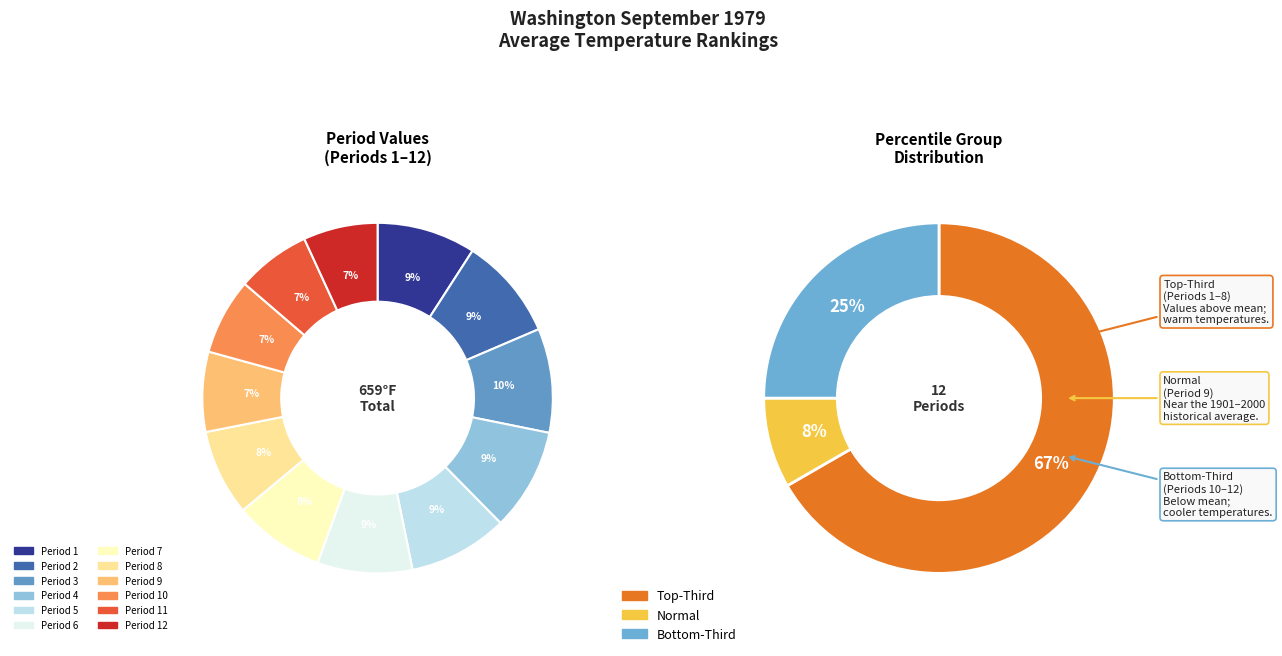

What portion of the pie excludes Period 10?

93.0%